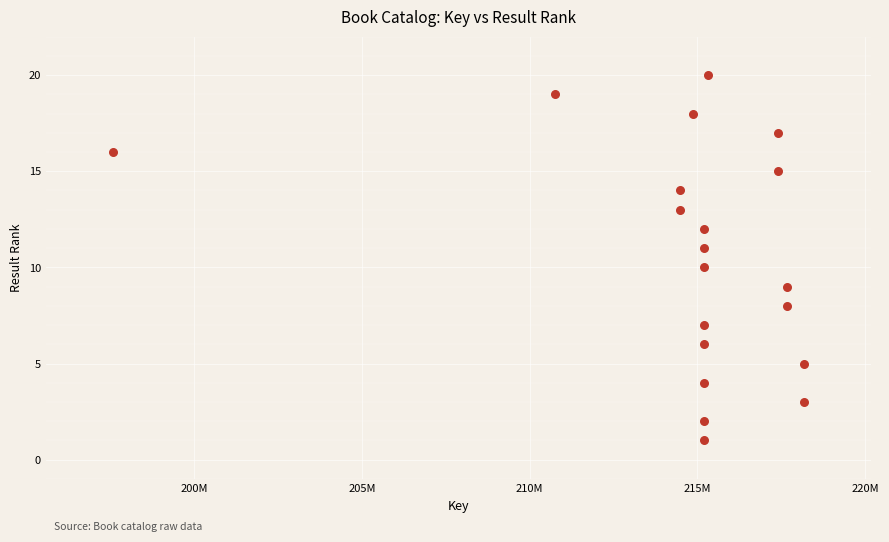

What is the range of X values (max minus min)?

20583131